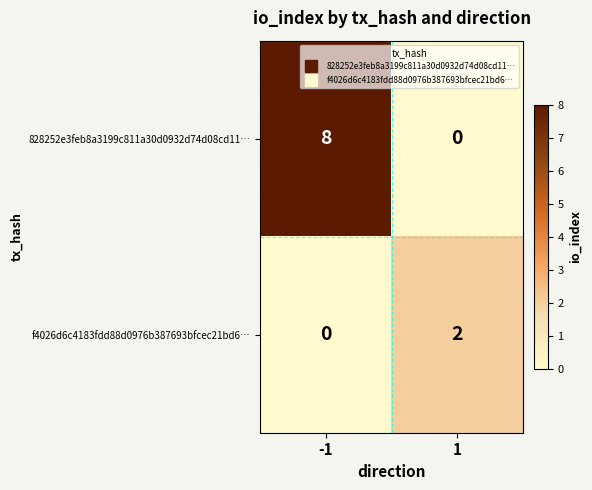

True or false: f4026d6c4183fdd88d0976b387693bfcec21bd6… has a value of 3 at 1.

False